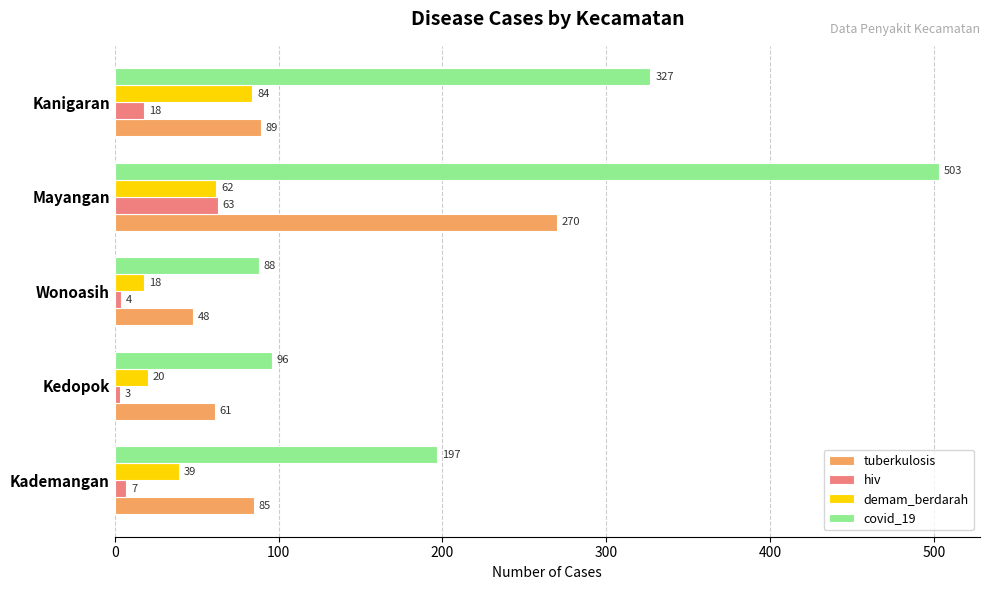

What is the sum of all hiv values?

95